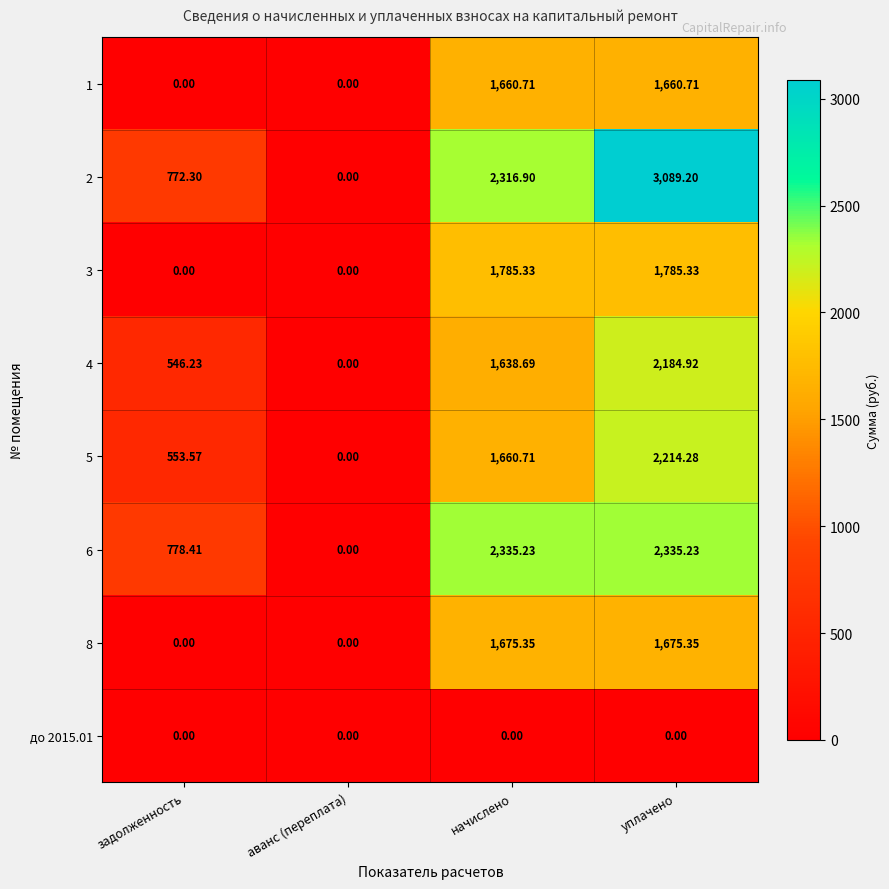

Which category has the highest value in the 4 series?

уплачено